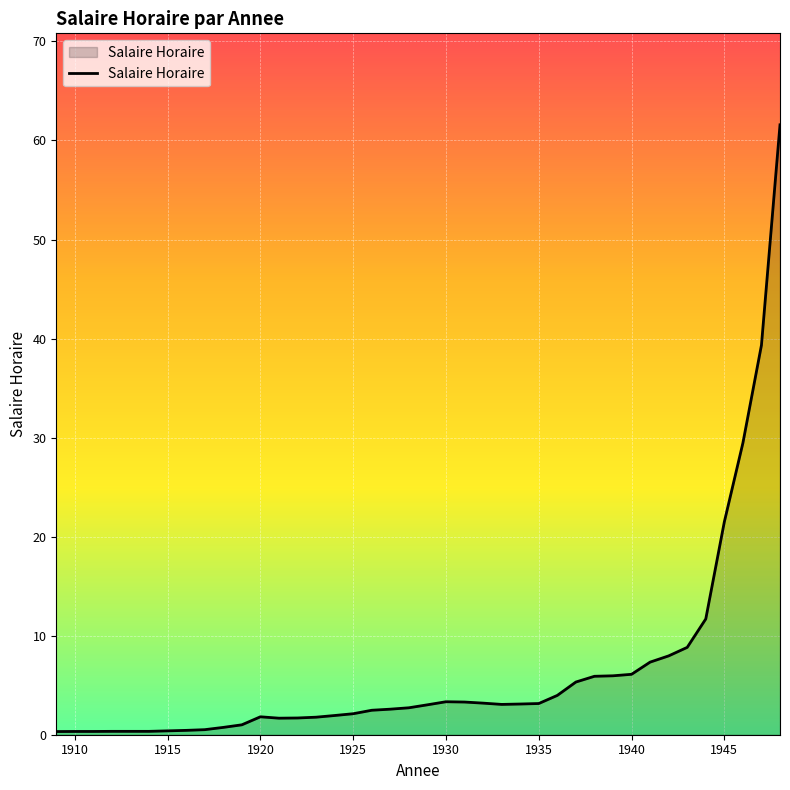

What is the greatest value displayed?

61.6